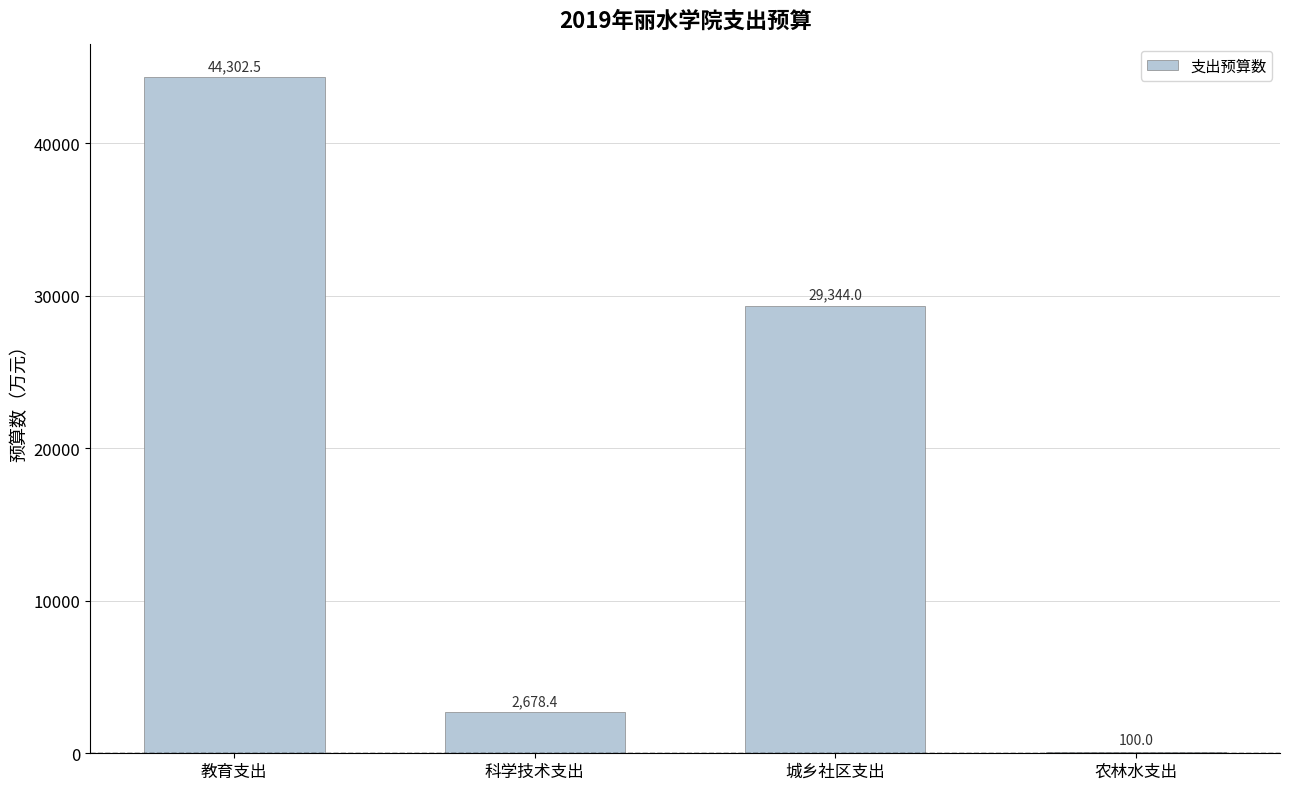

Are the bars horizontal?

No